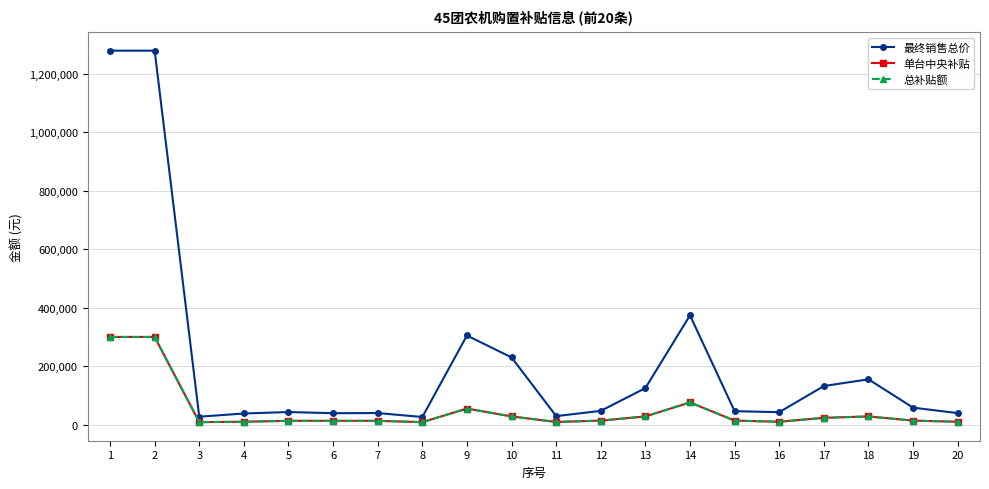

Reading left to right, list all the values displayed in this chart.

最终销售总价: 1=1280000	2=1280000	3=27000	4=38000	5=43000	6=39000	7=39500	8=26000	9=305000	10=230000	11=29000	12=47000	13=125000	14=374000	15=46000	16=42500	17=132000	18=155000	19=58000	20=39300
单台中央补贴: 1=300000	2=300000	3=8380	4=9750	5=12870	6=12870	7=12870	8=8380	9=54840	10=27950	11=9000	12=13620	13=27950	14=75840	15=13620	16=9750	17=23120	18=27950	19=13620	20=9750
总补贴额: 1=300000	2=300000	3=8380	4=9750	5=12870	6=12870	7=12870	8=8380	9=54840	10=27950	11=9000	12=13620	13=27950	14=75840	15=13620	16=9750	17=23120	18=27950	19=13620	20=9750